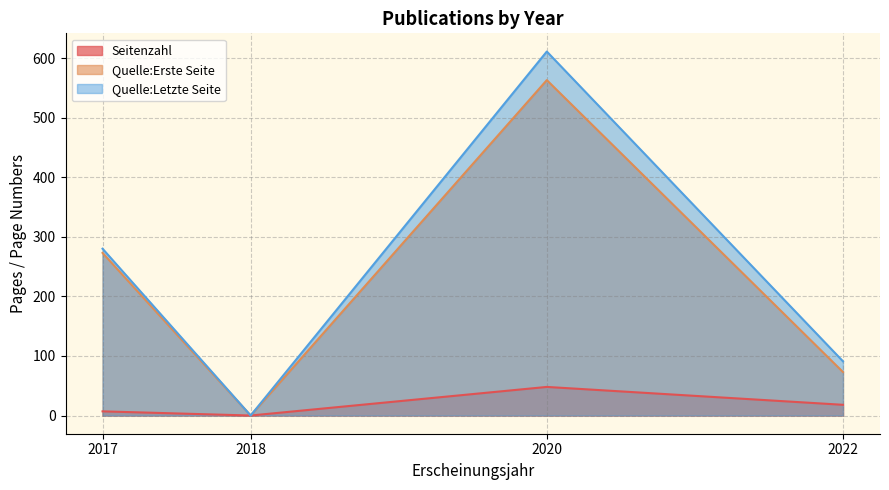

Which series changed the most between 2017 and 2018?

Quelle:Letzte Seite